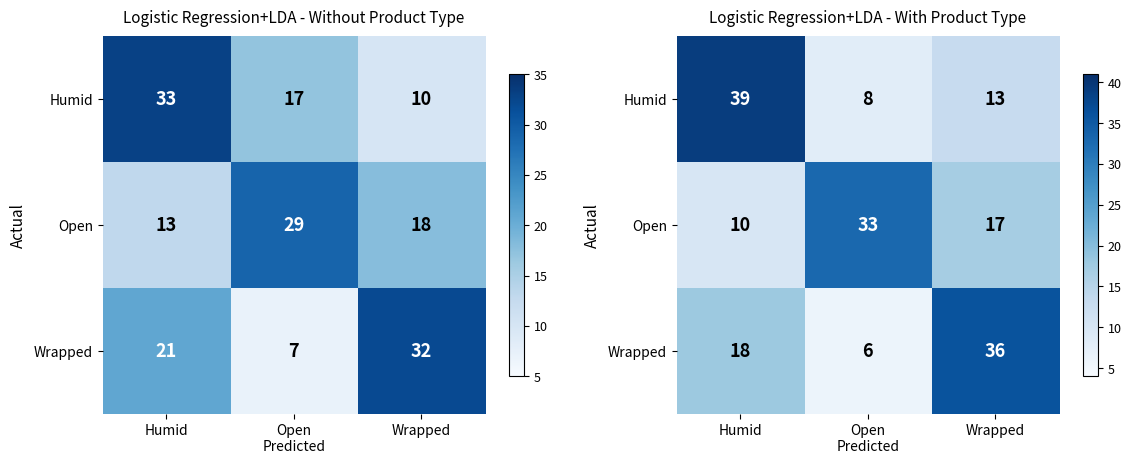

At which category does the chart reach its minimum across all series?

Open
Predicted